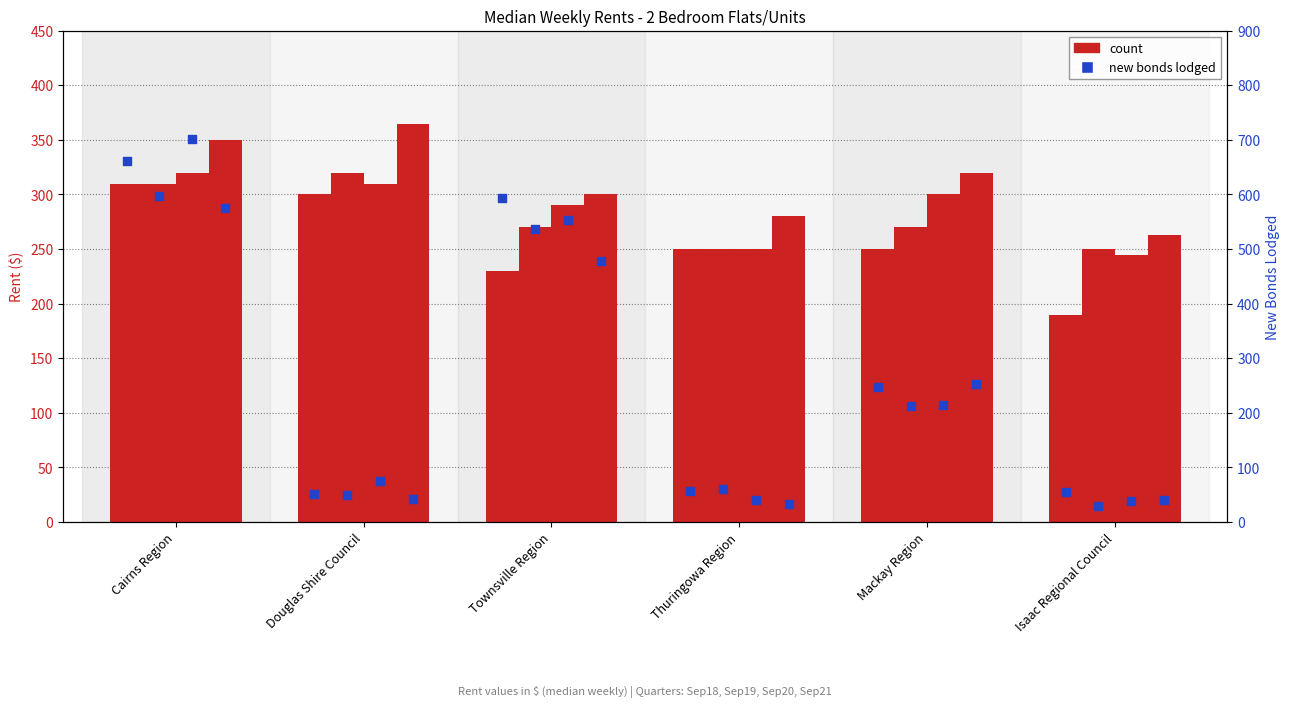

What is the total value across all series at Townsville Region?

1090.0